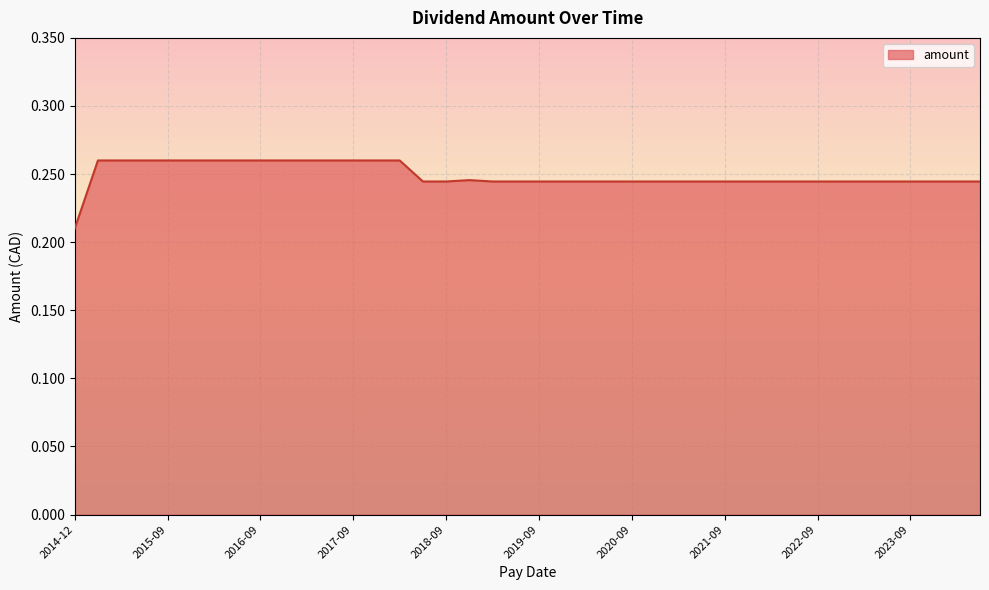

Does the chart have visible grid lines?

Yes